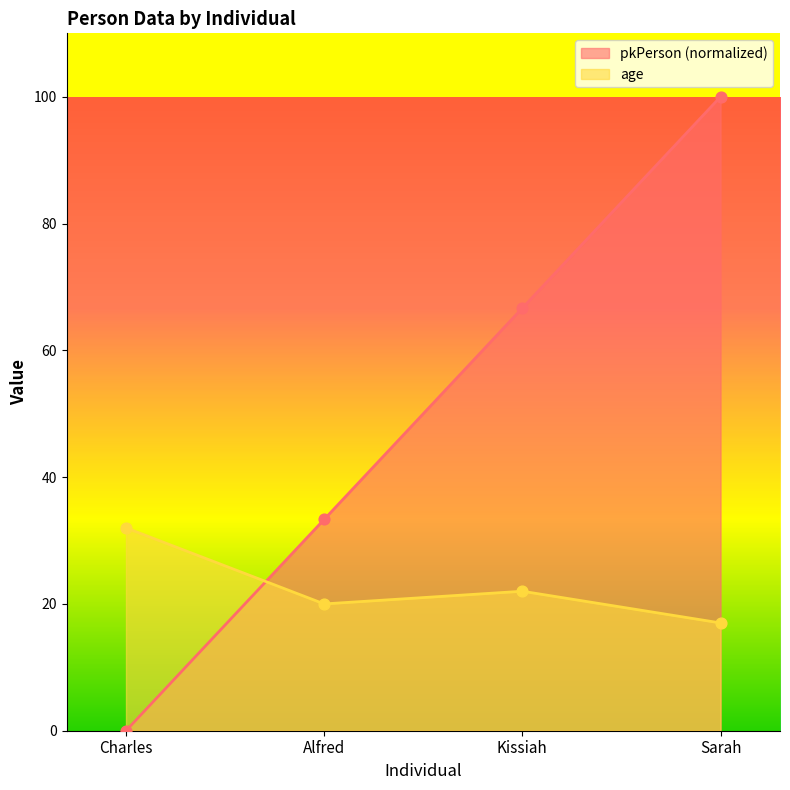

Is the value of age at Charles greater than the value of pkPerson at Alfred?

No